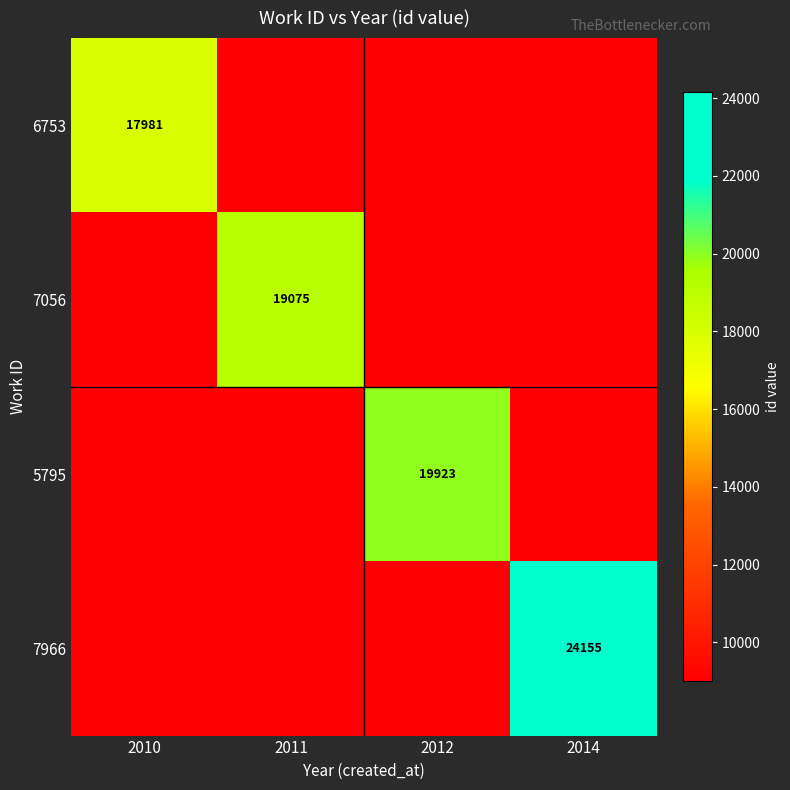

At how many categories does at least one series exceed 20173?

1